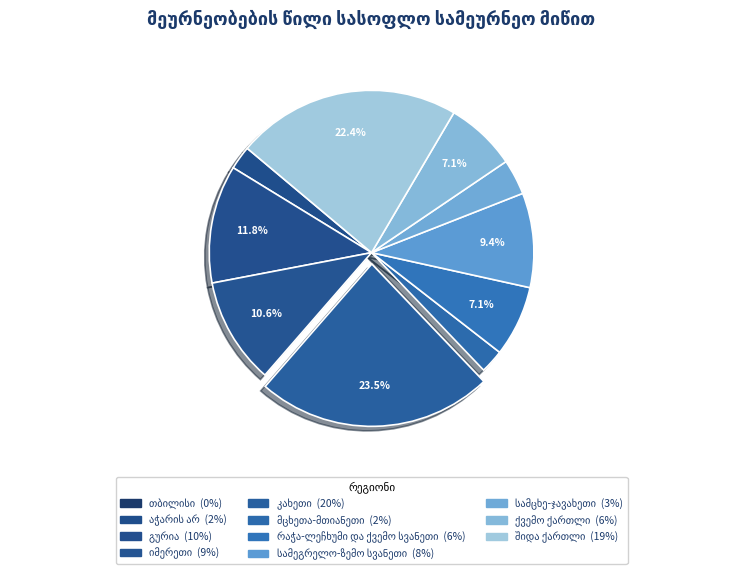

Does any single category account for the majority?

No